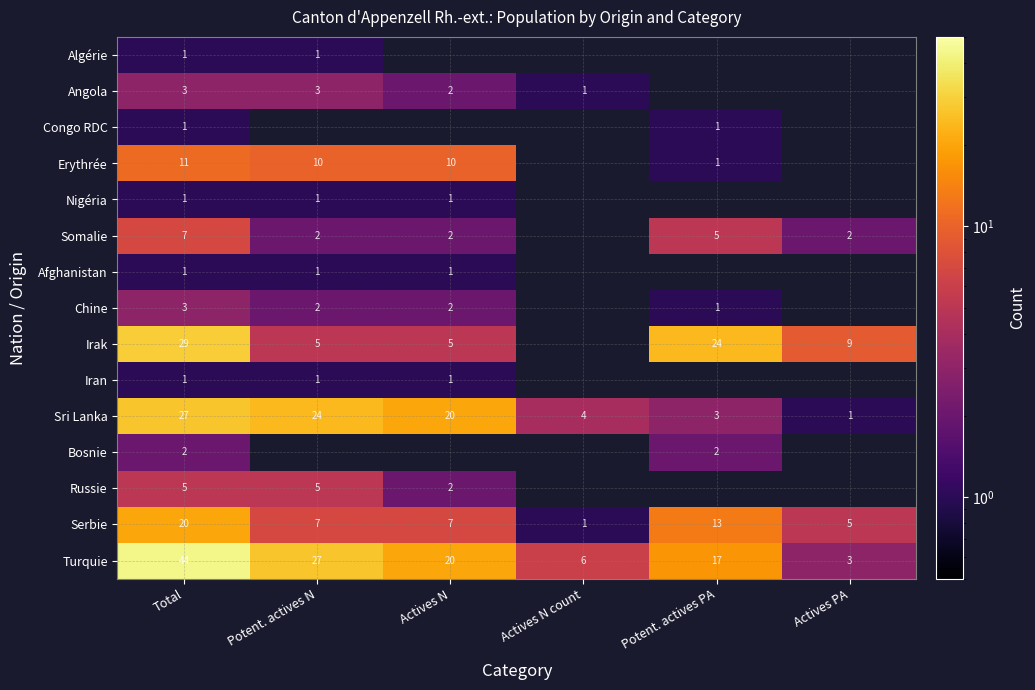

Which category has the lowest value in the Serbie series?

Actives N count